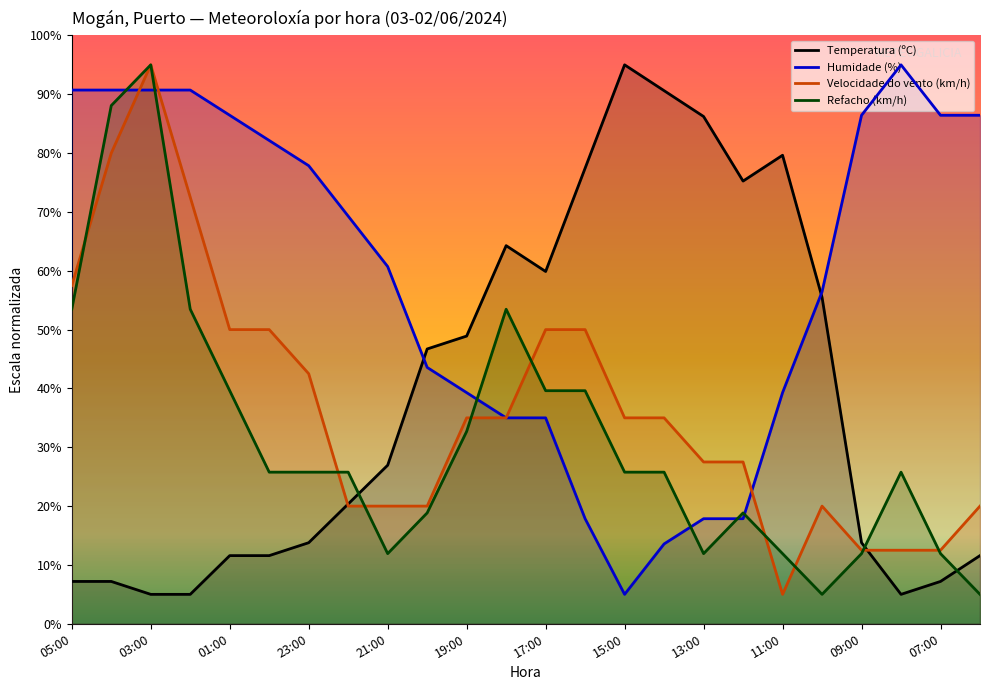

In Velocidade do vento (km/h), how many points are lower than both neighbors (excluding endpoints)?

1